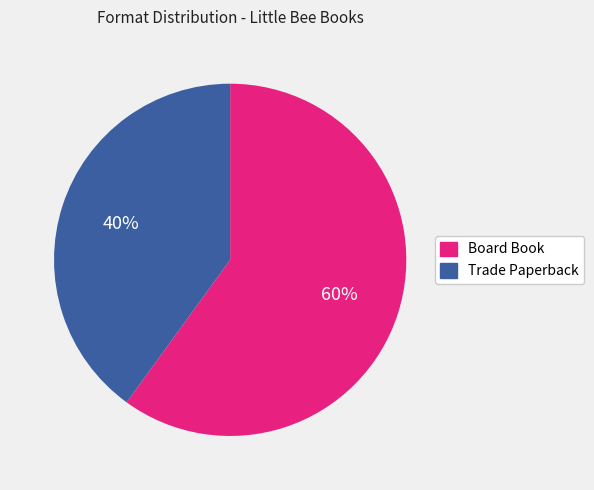

Approximately how many times larger is the value at Trade Paperback compared to Board Book?

0.7